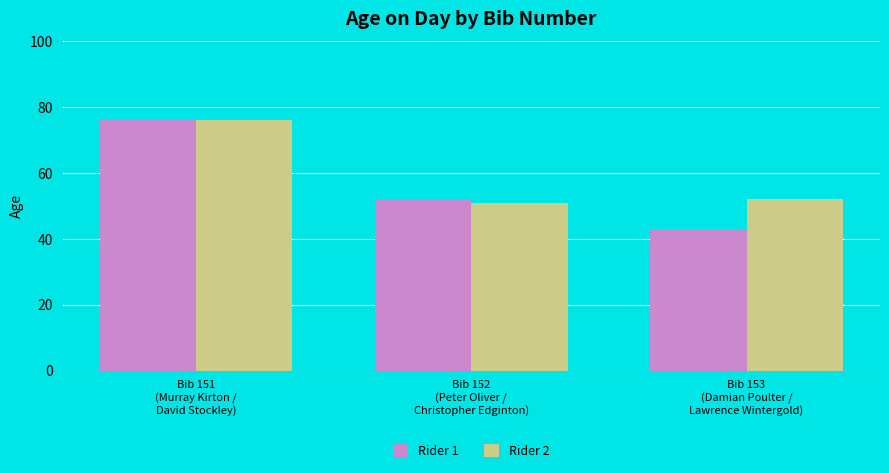

How many data points does each series have?

3